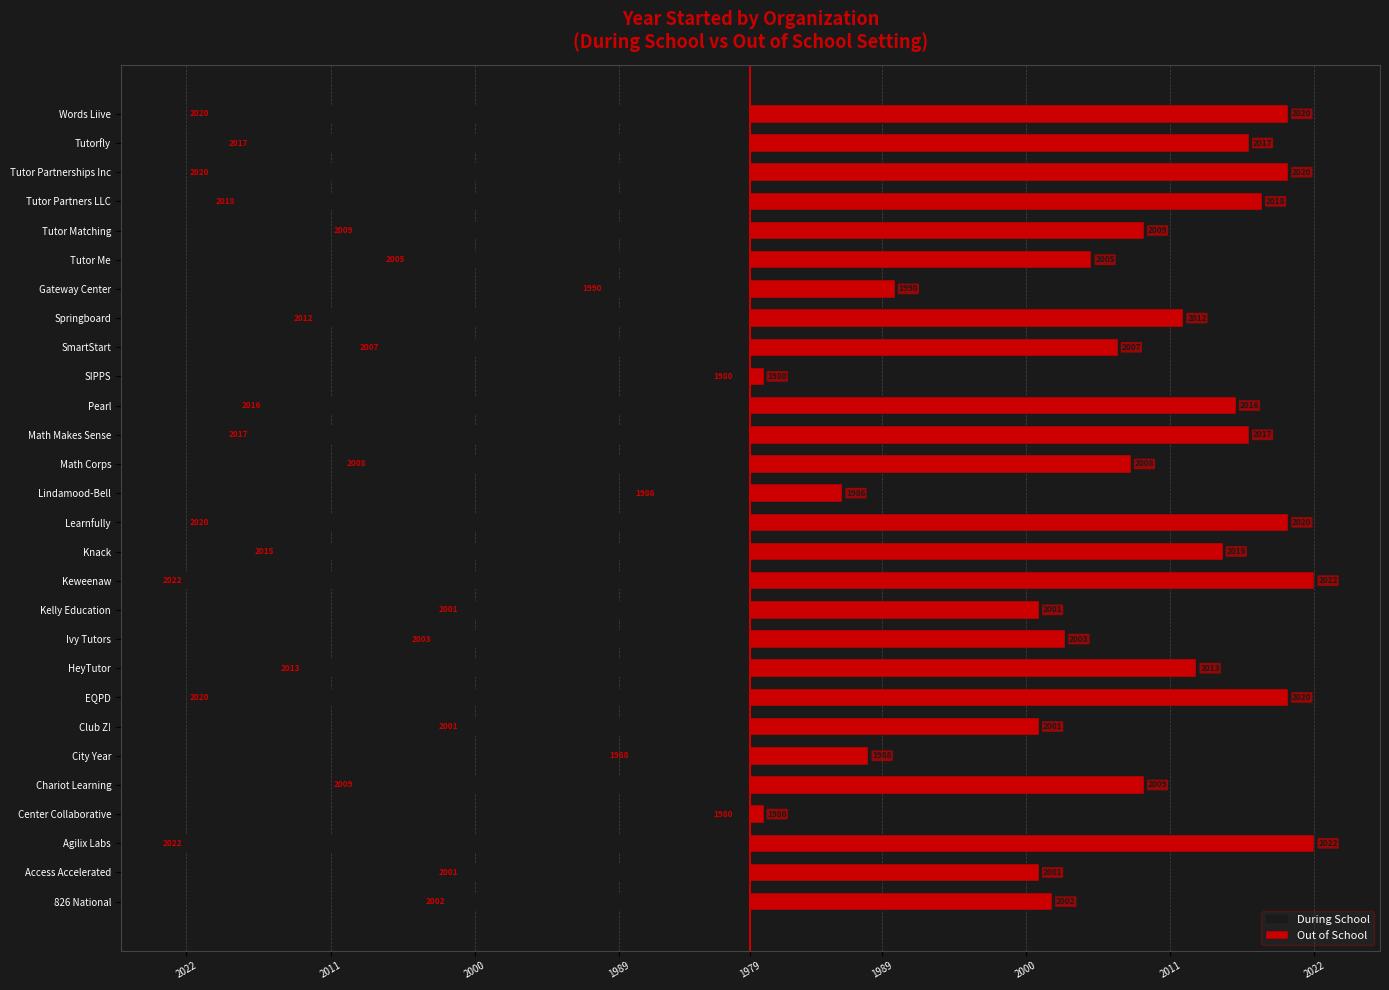

What is the highest value of the During School series?

-1